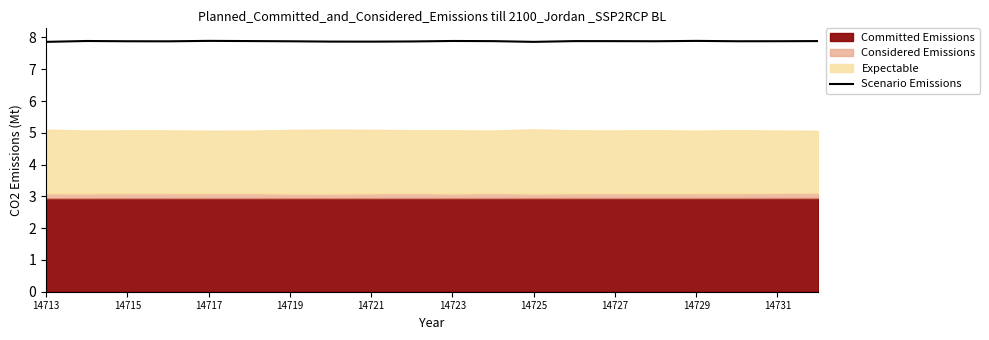

True or false: Scenario Emissions has a value of 3.1 at 14731.

False